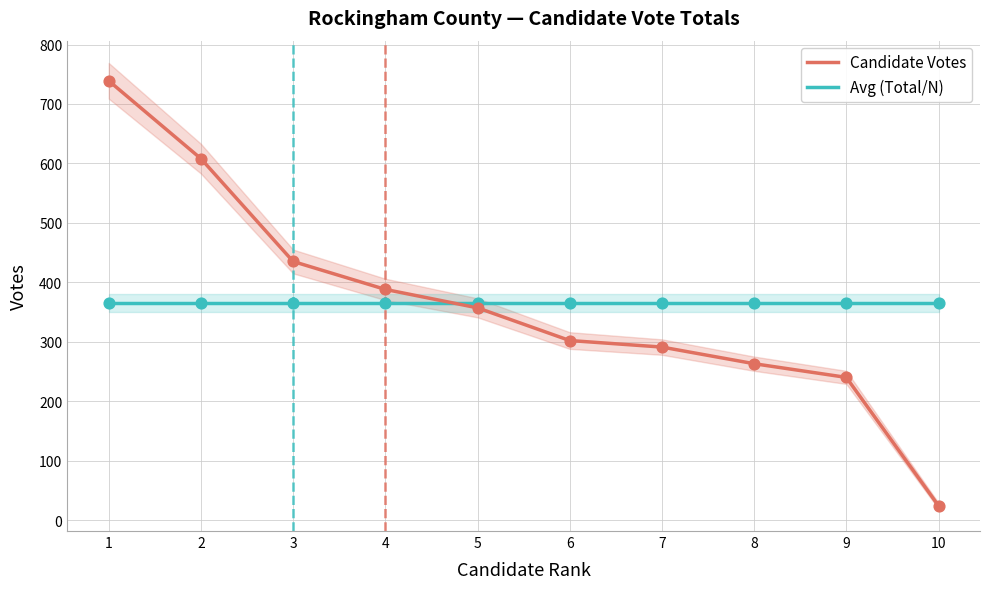

Which series has the largest total across all categories?

Candidate Votes